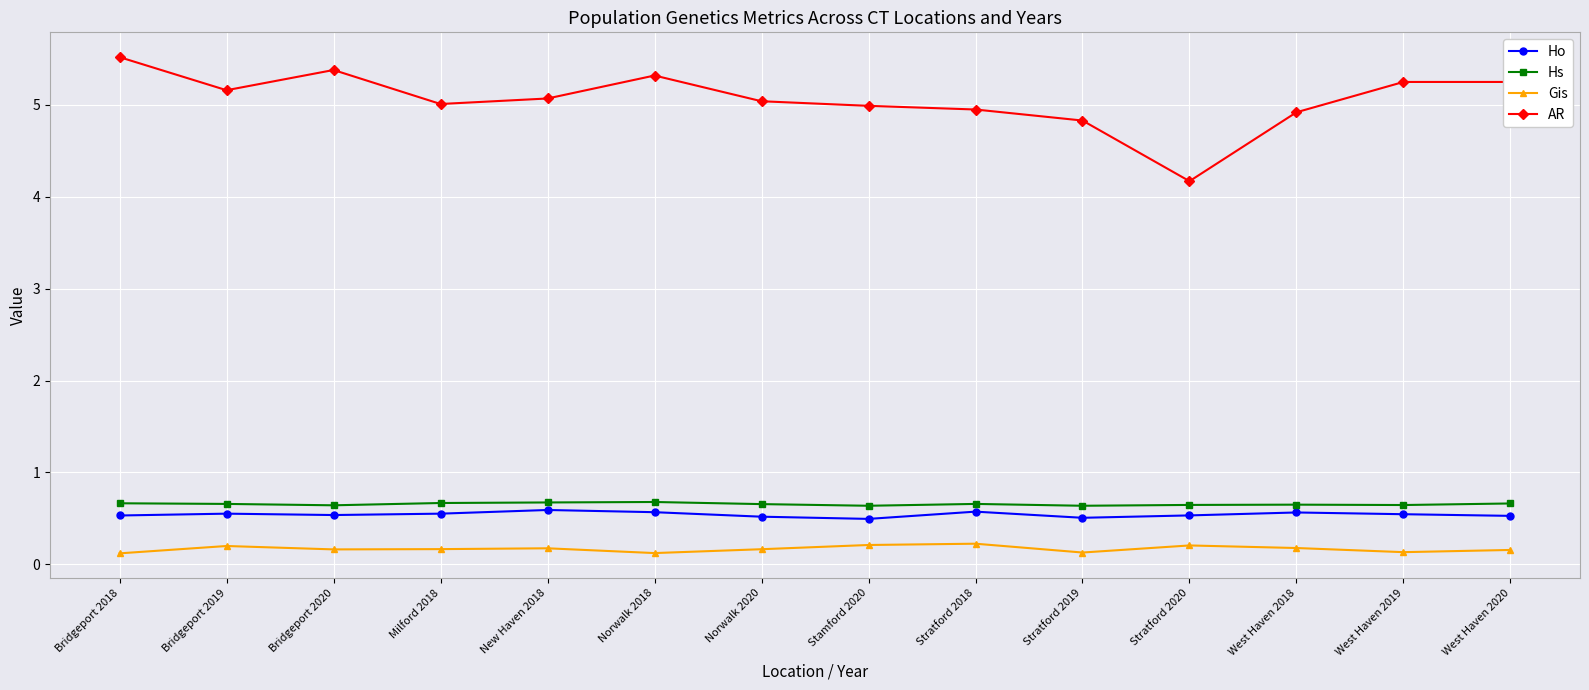

Rank the series at New Haven 2018 from highest to lowest value.

AR, Hs, Ho, Gis